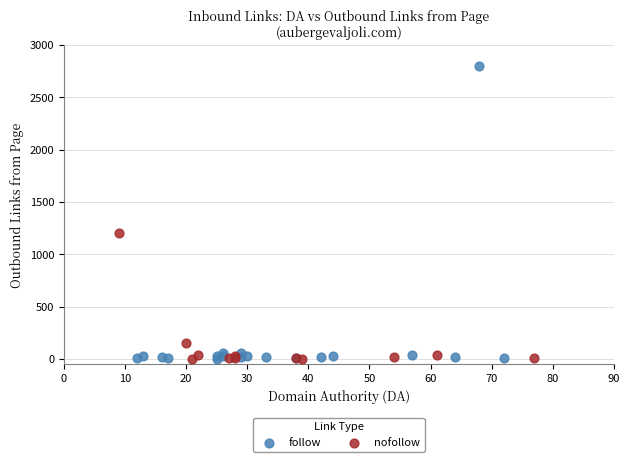

Which series contains the highest Y value?

follow